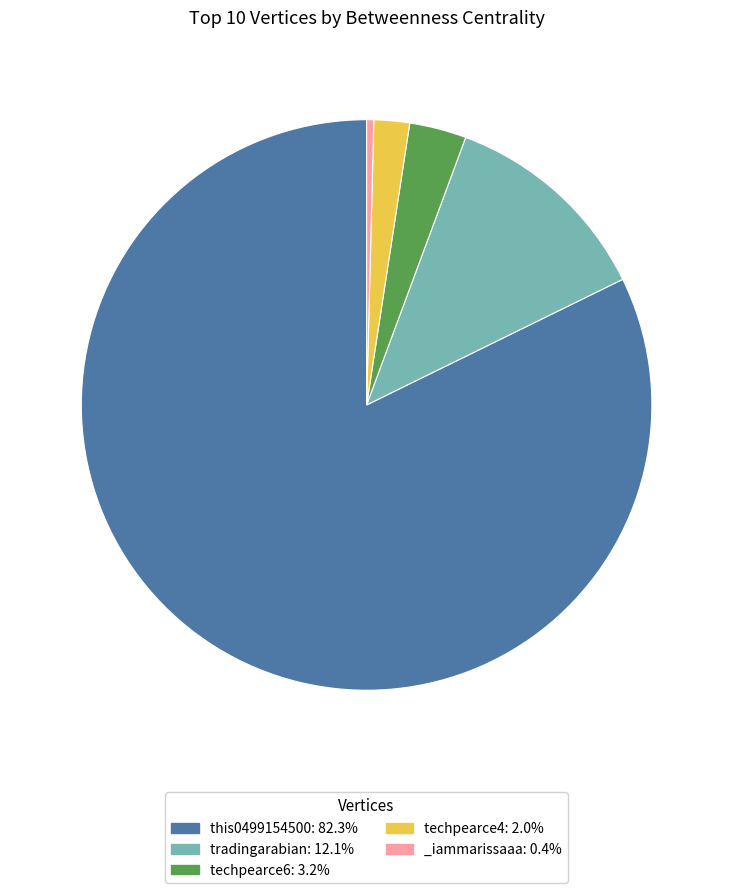

Combined, do techpearce4: 2.0% and tradingarabian: 12.1% account for over 50%?

No